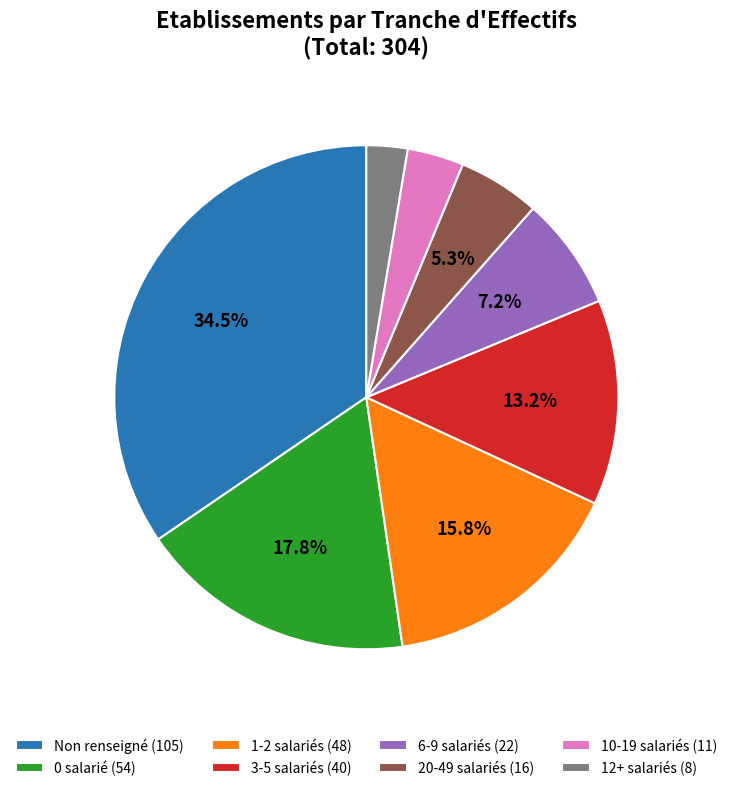

Does any single category account for the majority?

No